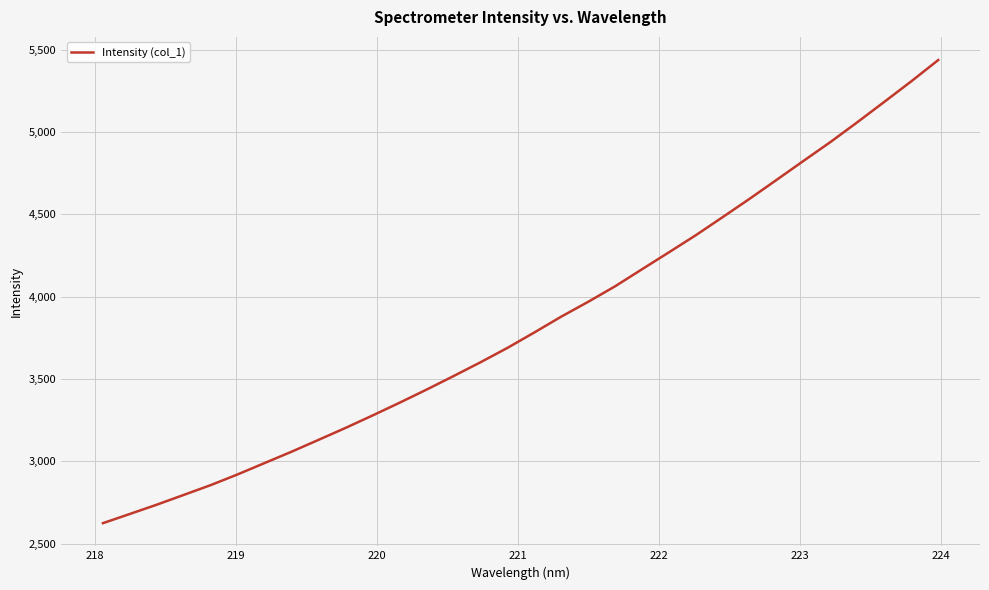

What is the maximum value shown in the chart?

5436.6